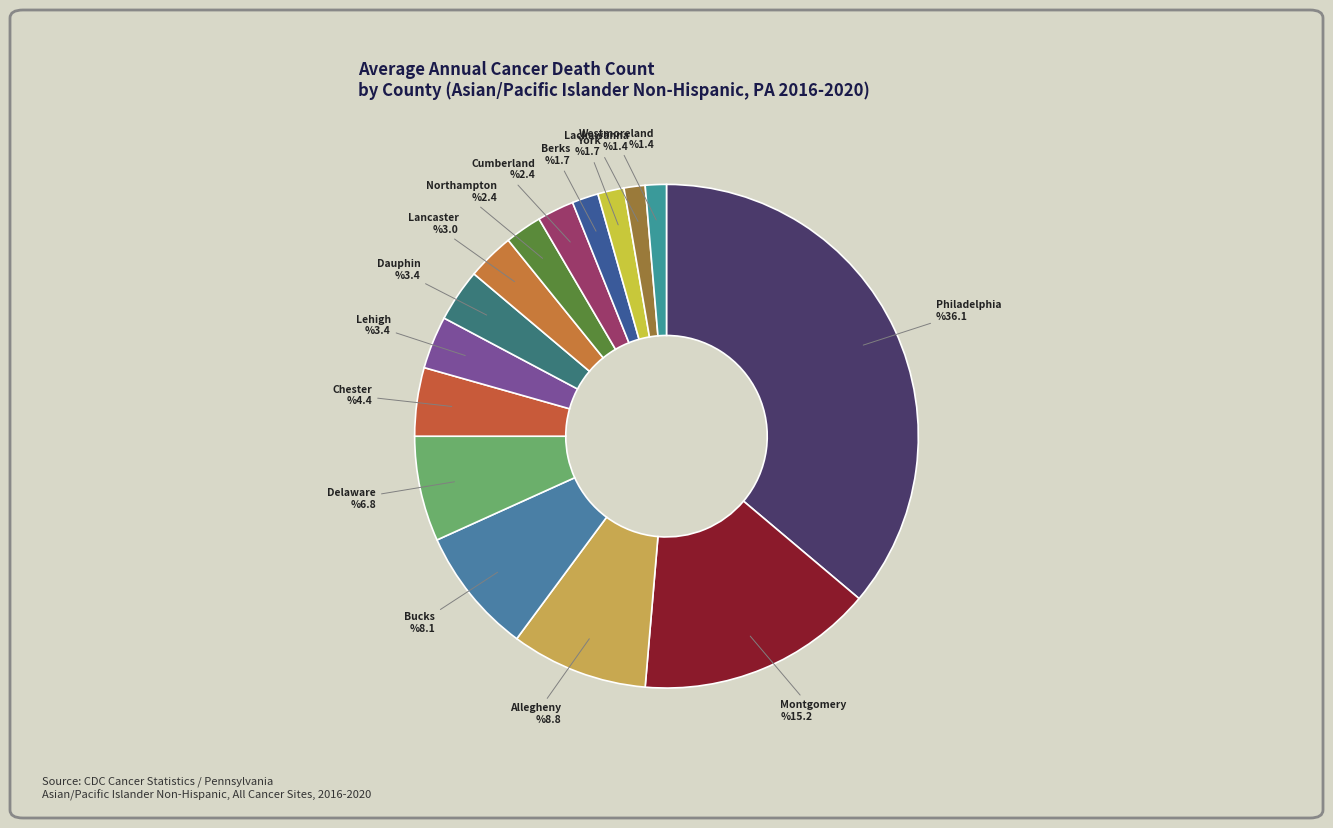

How many segments does this pie chart have?

15